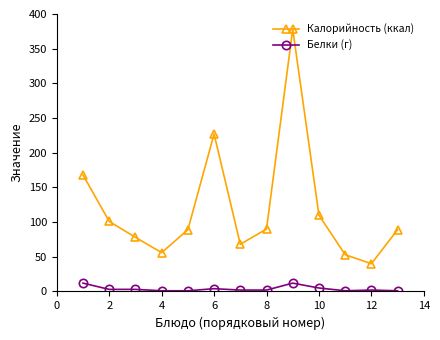

In Калорийность (ккал), how many points are lower than both neighbors (excluding endpoints)?

3